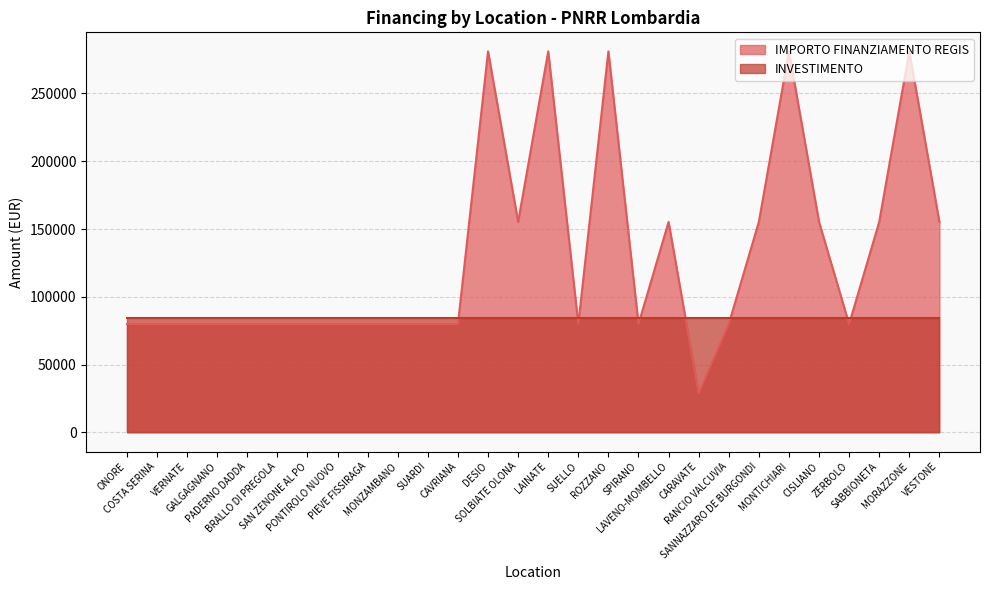

What is the minimum value shown in the chart?

28902.0